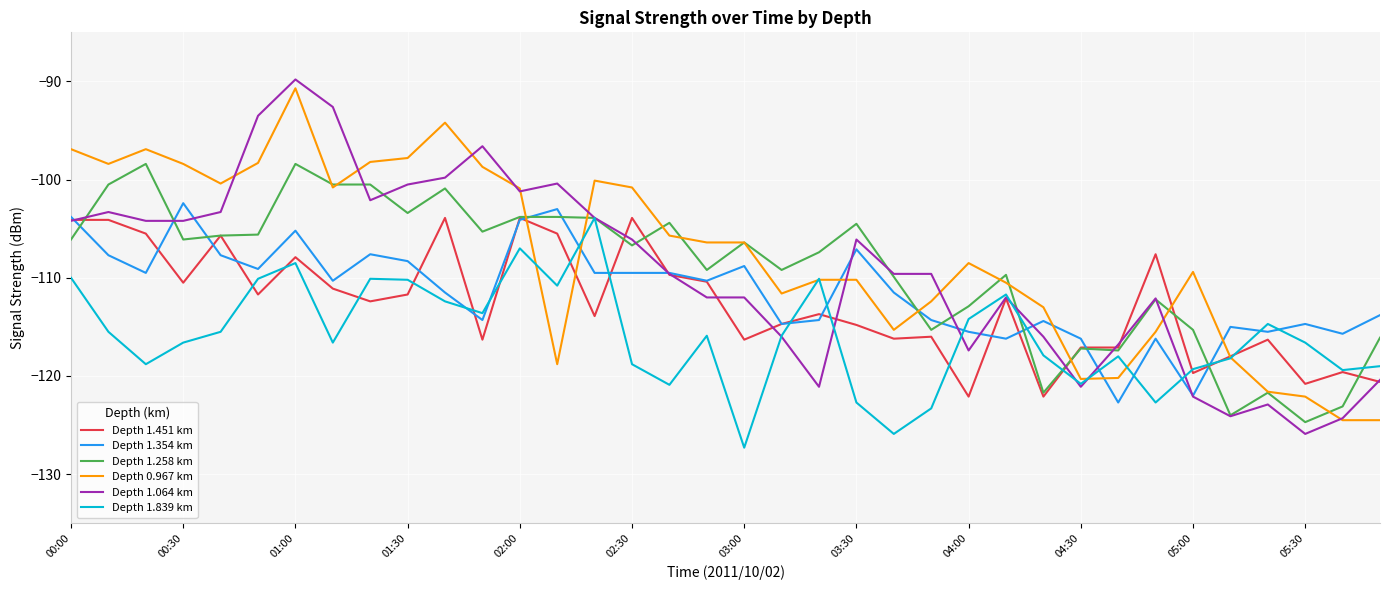

What is the lowest value of the Depth 0.967 km series?

-124.5